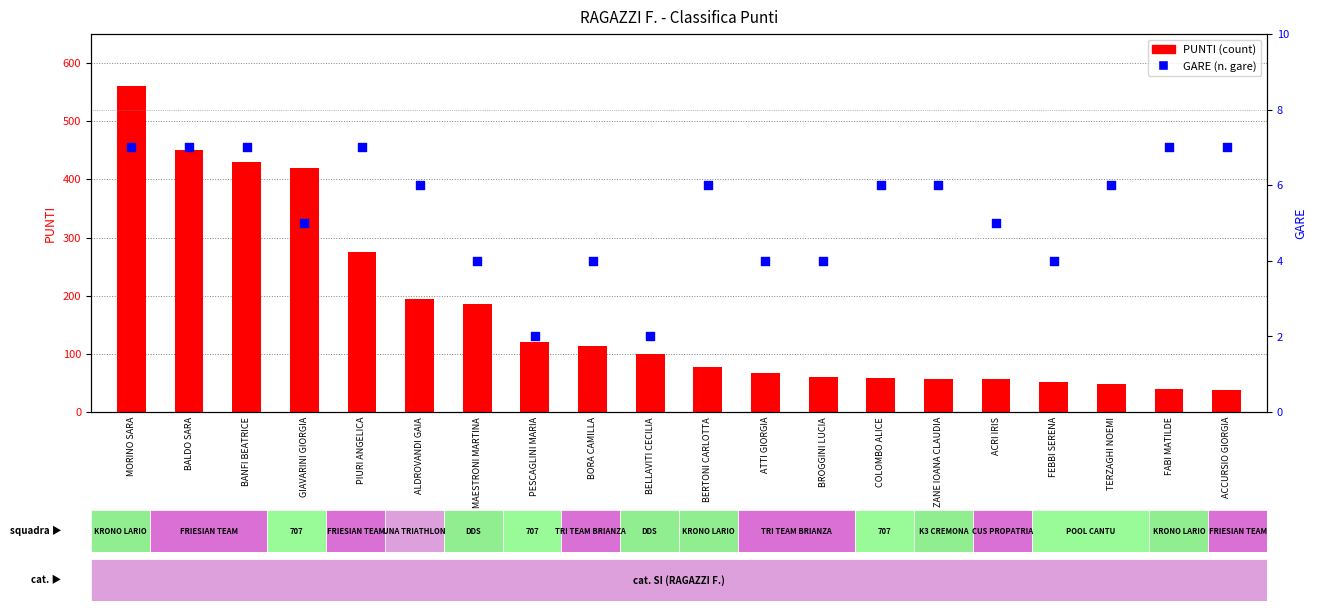

Is the value of PUNTI at BALDO SARA greater than the value of GARE at ALDROVANDI GAIA?

Yes